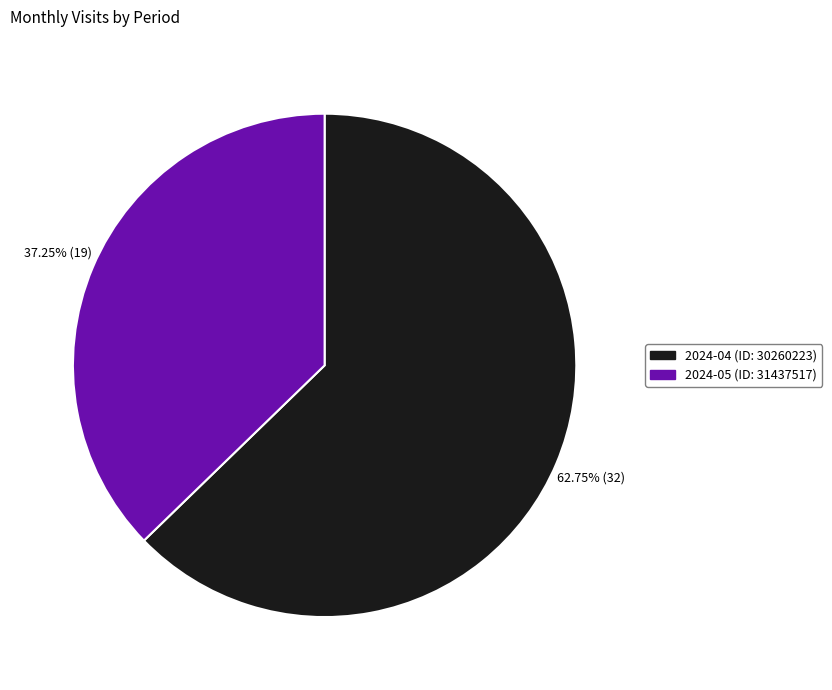

What is the total percentage of 2024-04 (ID: 30260223) and 2024-05 (ID: 31437517)?

100.0%